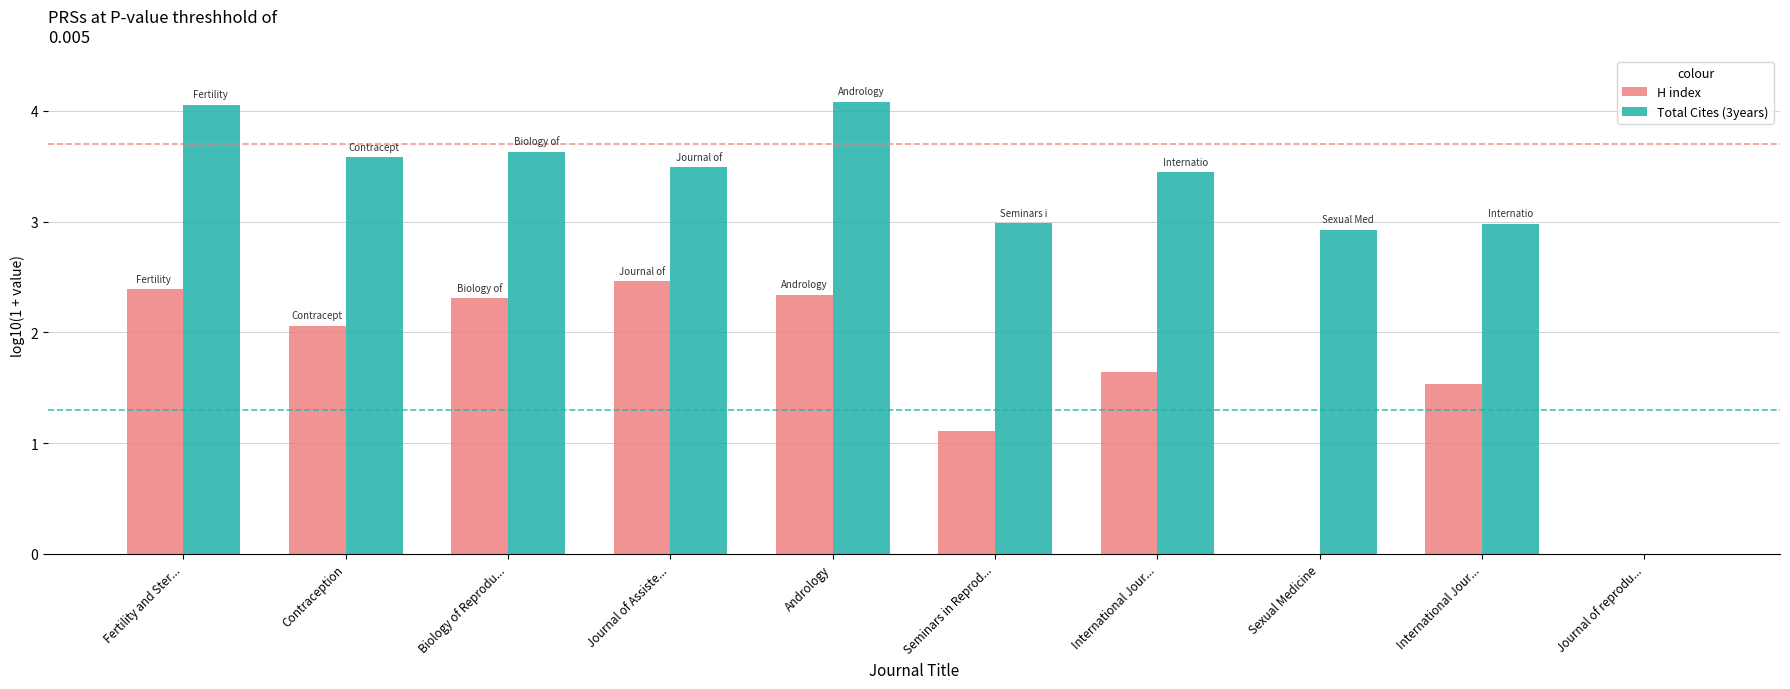

What are all the series names shown in the legend?

H index, Total Cites (3years)